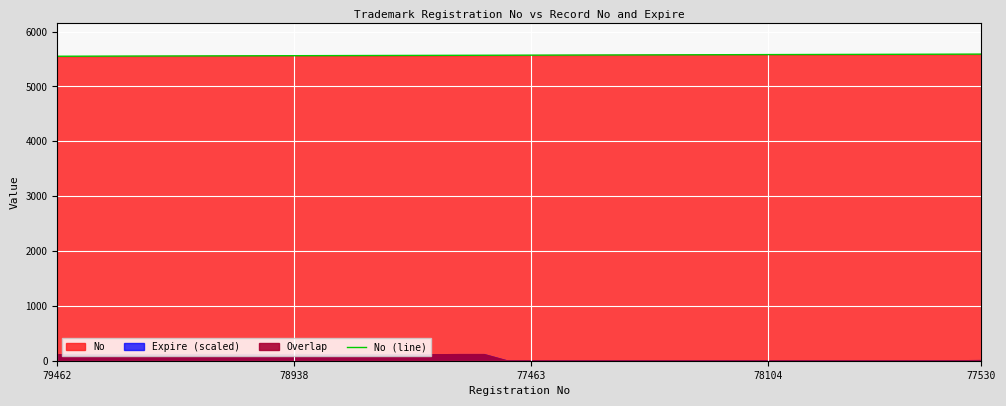

True or false: No (line) has a value of 5581 at 78104.

True